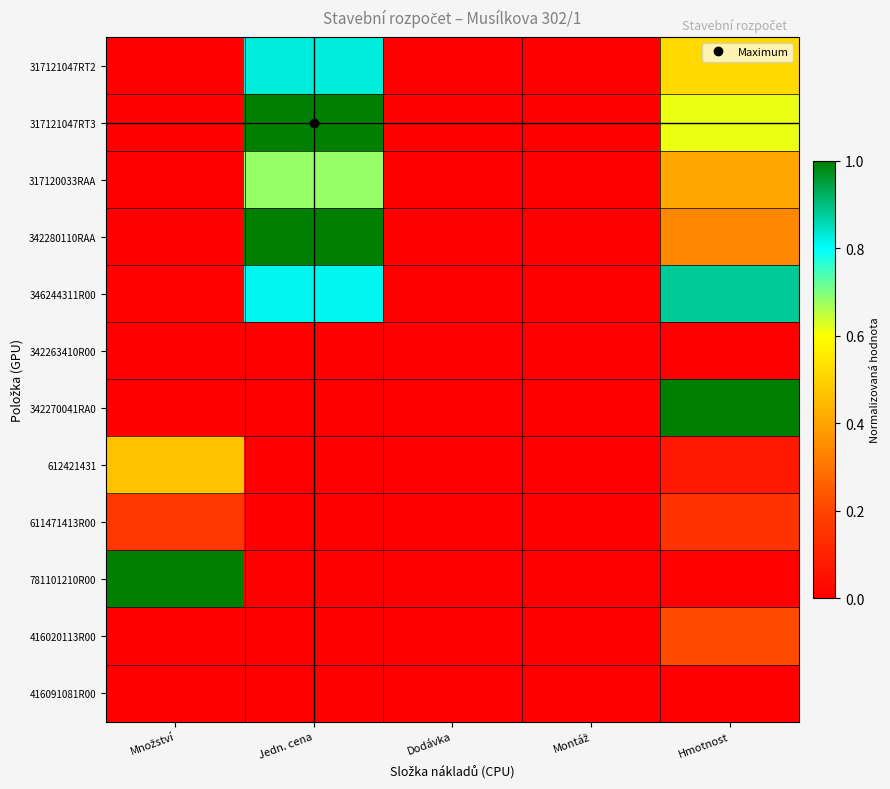

What is the maximum value shown in the chart?

1.0